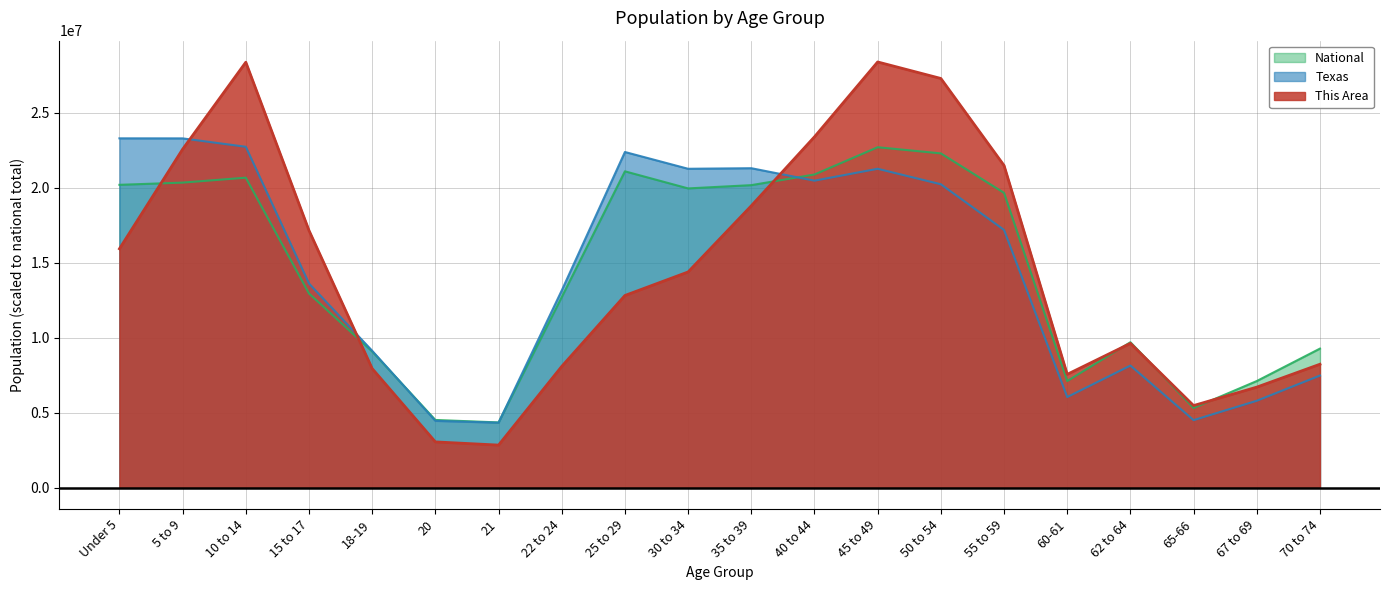

What is the sum of all National values?

290190983.0